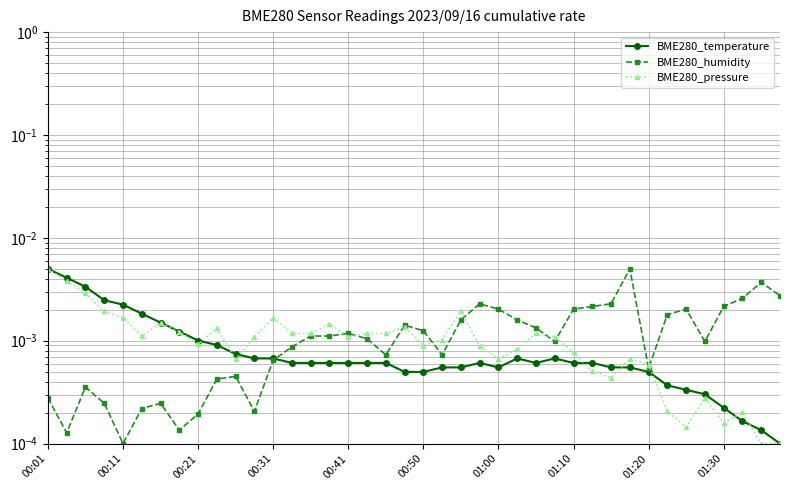

Count the number of data series in this chart.

3